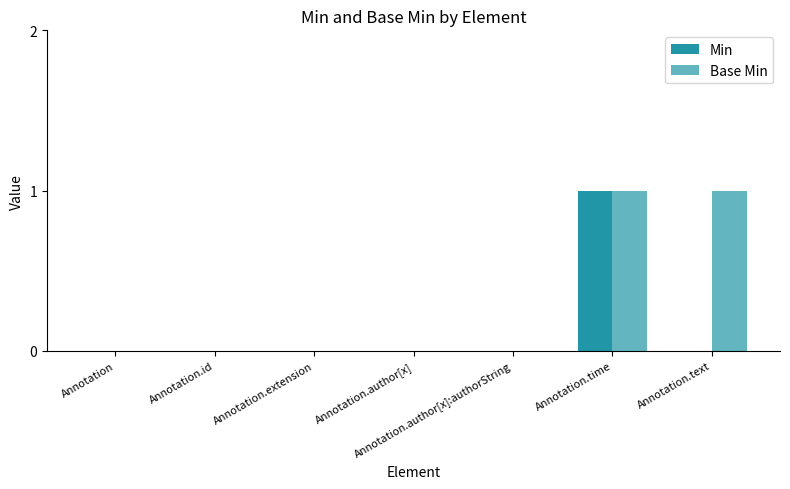

At which label does Min reach its minimum?

Annotation